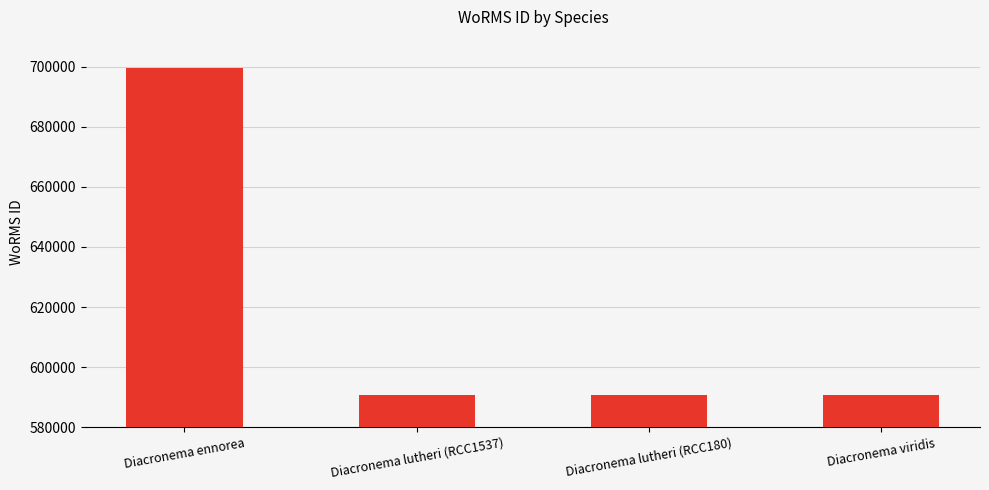

What is the greatest value displayed?

699620